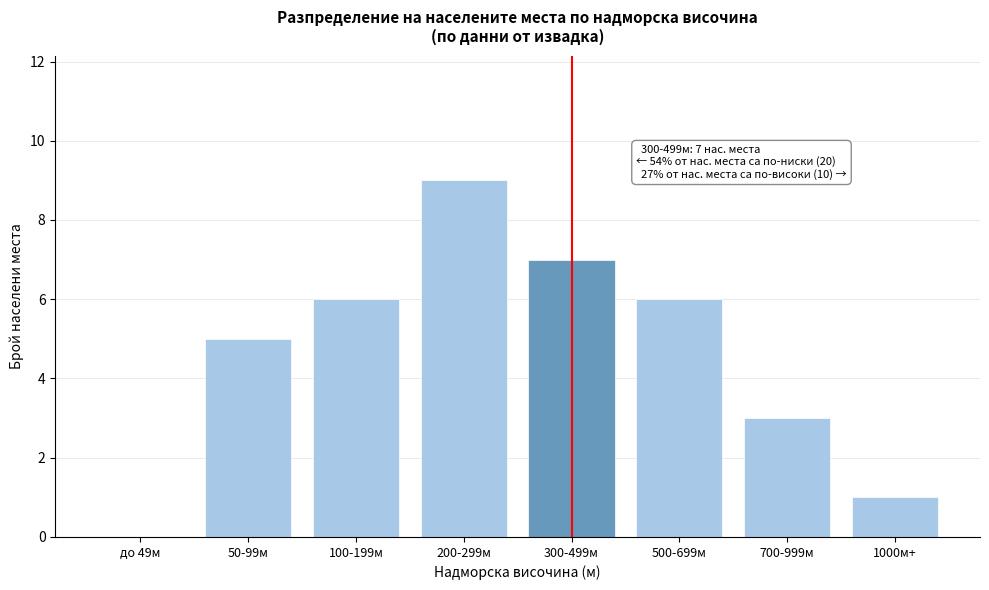

Reading left to right, what are all the values shown in this chart?

до 49м=0	50-99м=5	100-199м=6	200-299м=9	300-499м=7	500-699м=6	700-999м=3	1000м+=1